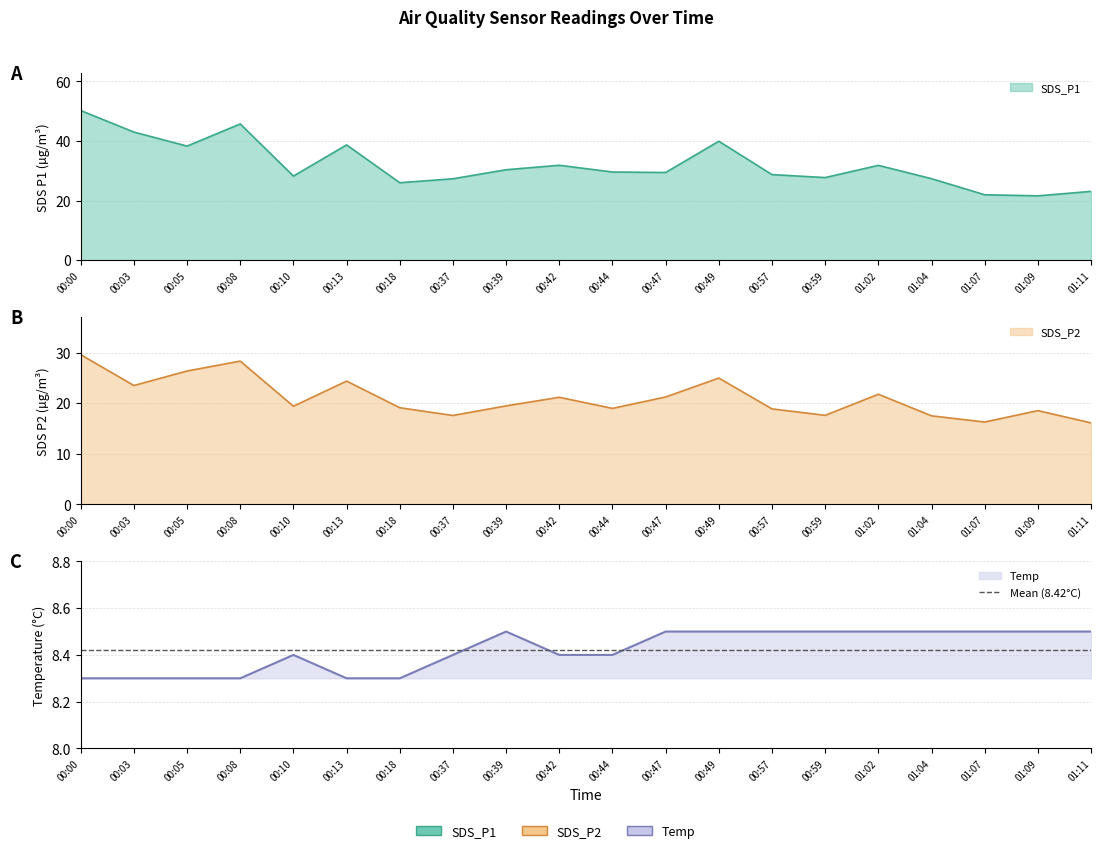

True or false: SDS_P1 and Temp cross at least once.

False